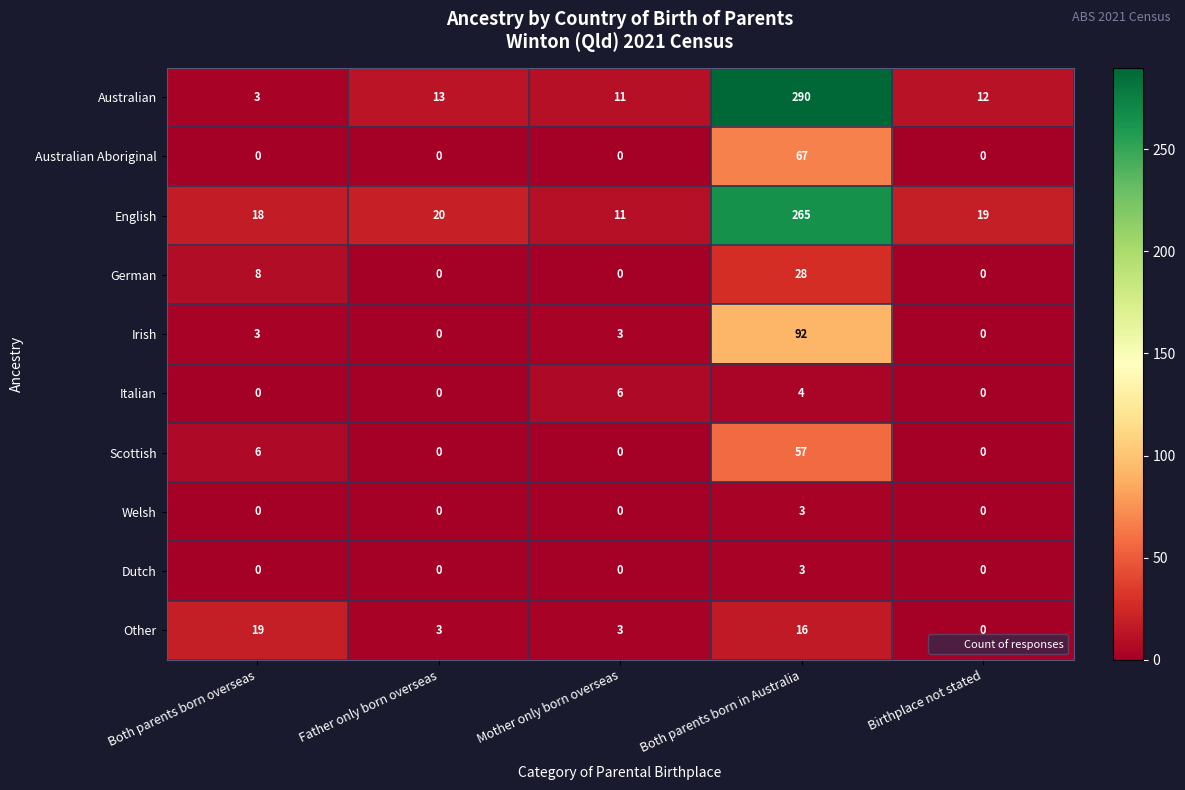

Is it true that Other equals 7 at Birthplace not stated?

False